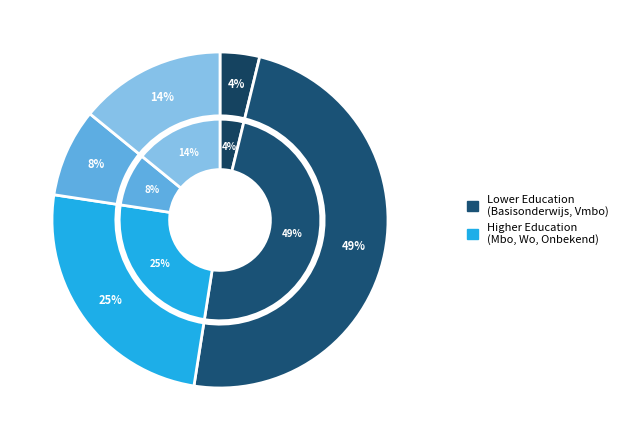

Which category has the smallest portion of the pie?

Basisonderwijs